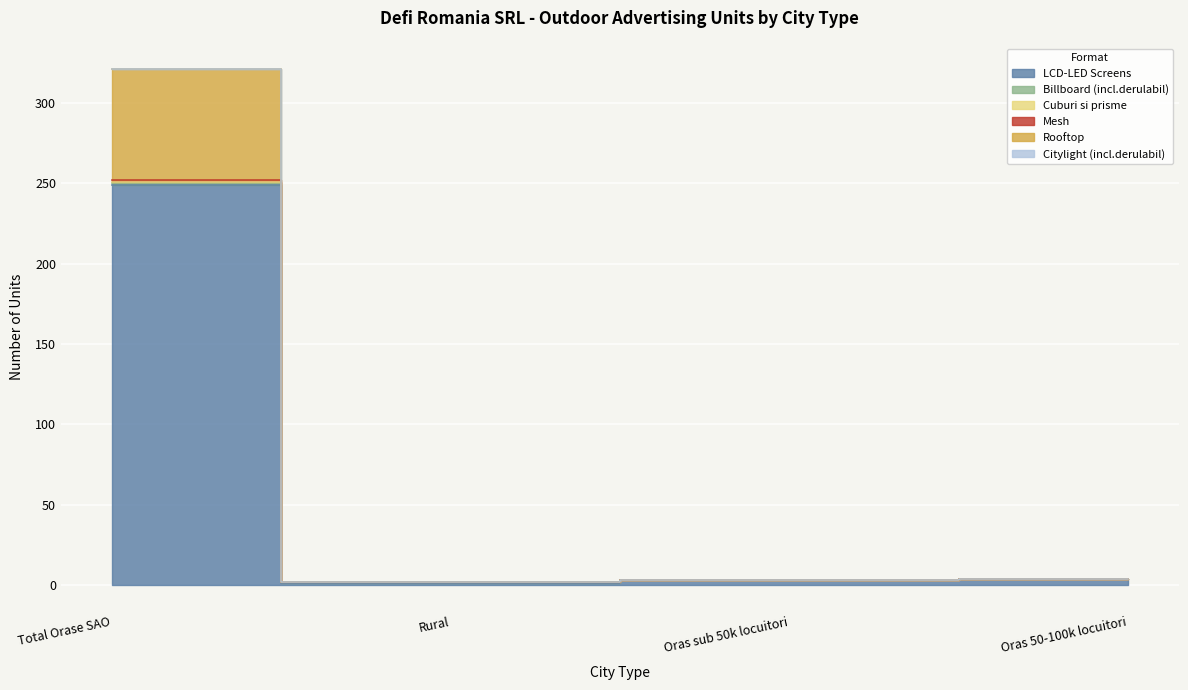

What is the difference between the second highest and second lowest values in the LCD-LED Screens series?

1